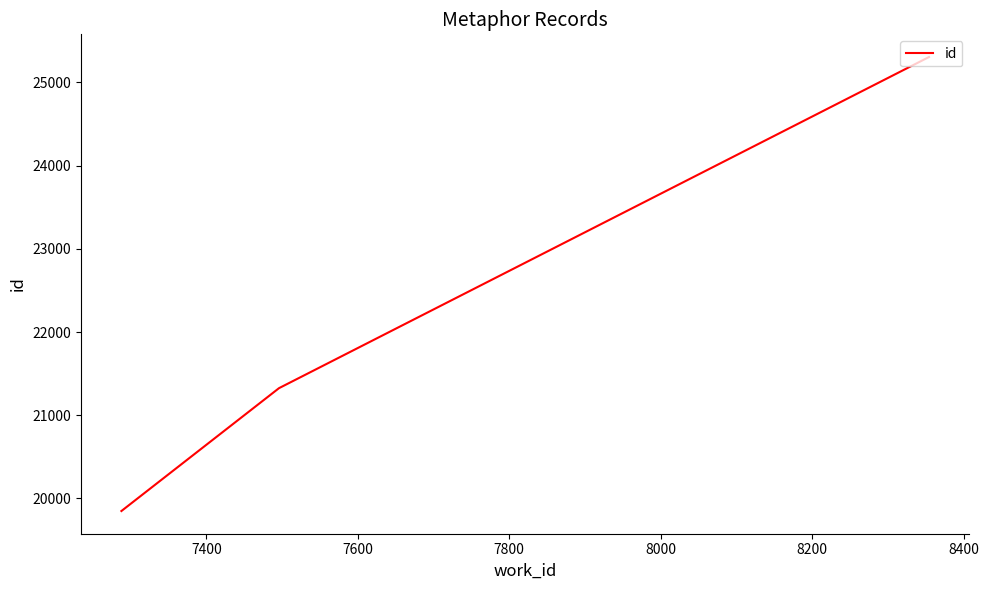

What is the maximum value shown in the chart?

25306